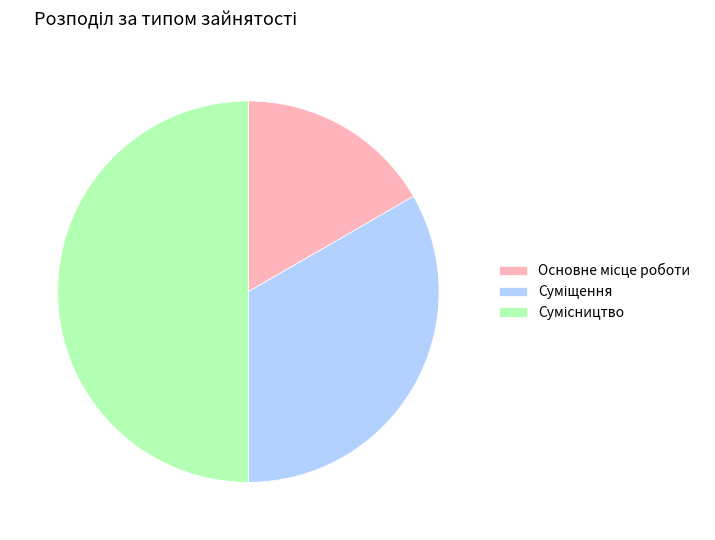

Which slice is the largest?

Сумісництво